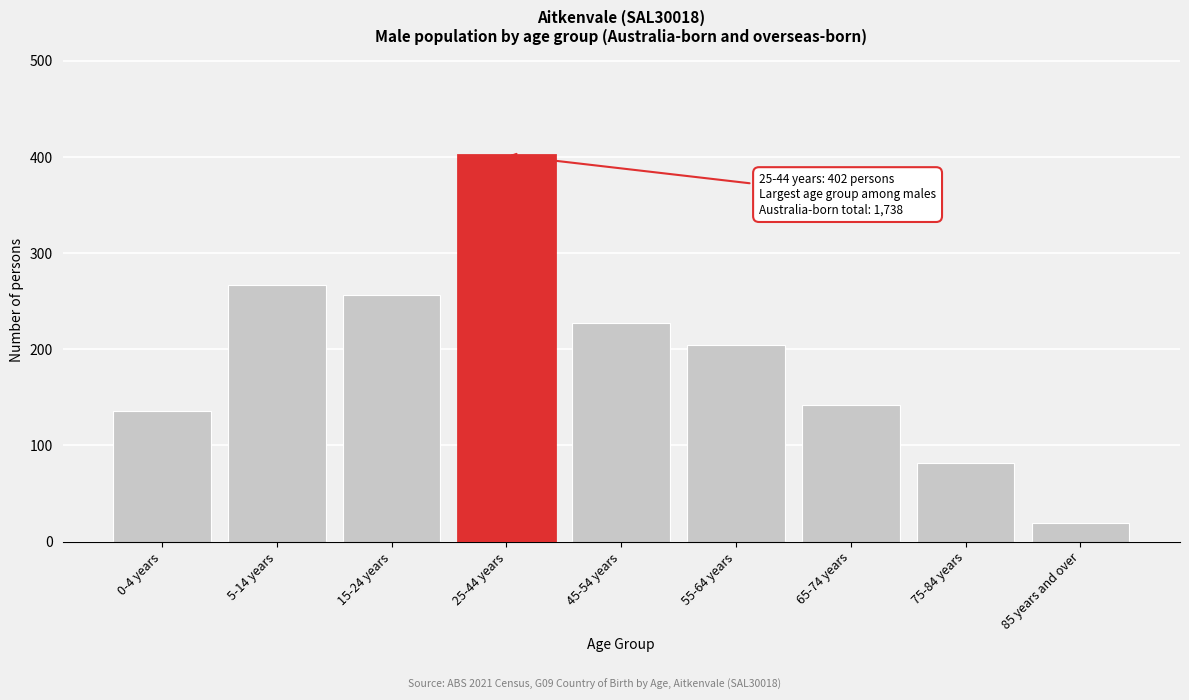

Reading left to right, transcribe all the data shown in this chart.

0-4 years=136	5-14 years=267	15-24 years=256	25-44 years=402	45-54 years=227	55-64 years=204	65-74 years=142	75-84 years=82	85 years and over=19